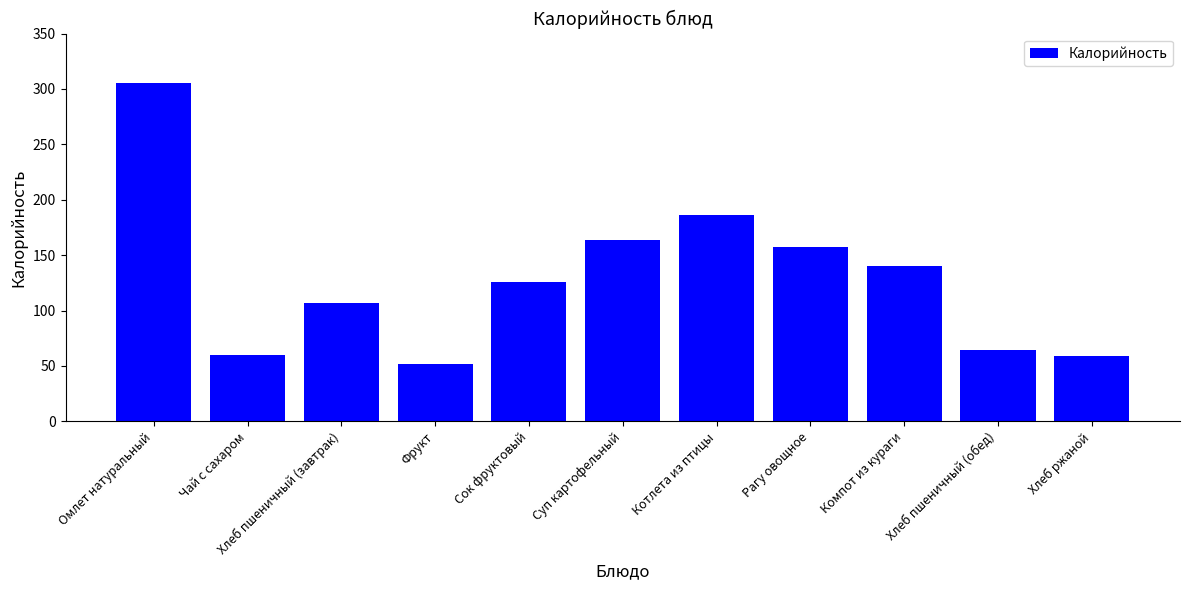

The chart shows a value of 60 at Чай с сахаром. True or false?

True